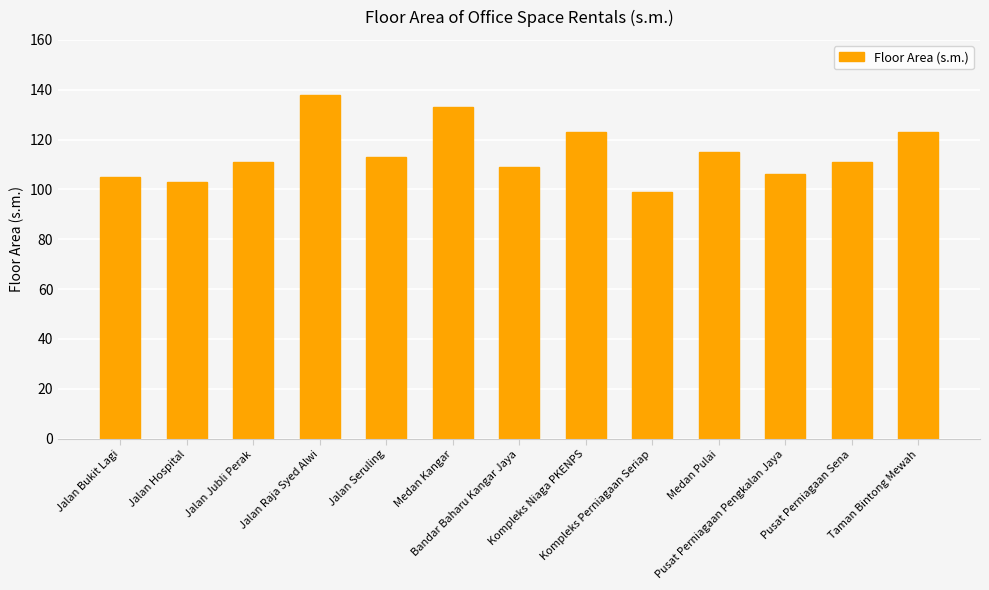

What is the difference between the second highest and second lowest values?

30